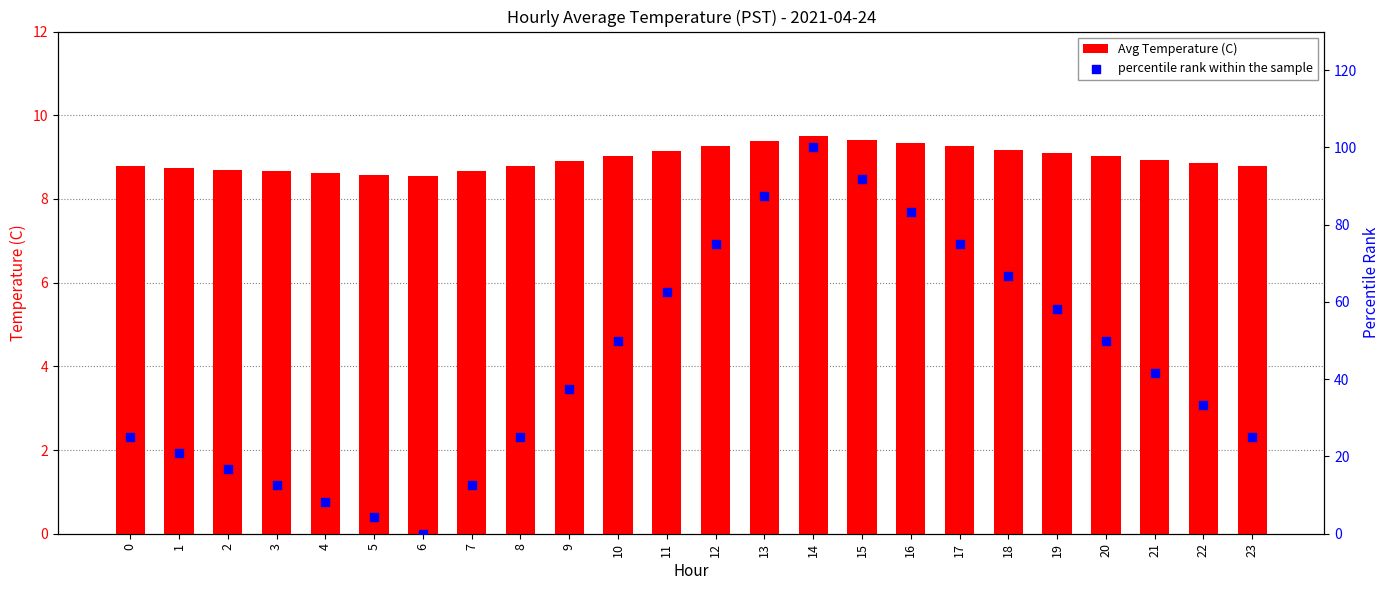

Which series has the widest spread of Y values?

percentile rank within the sample